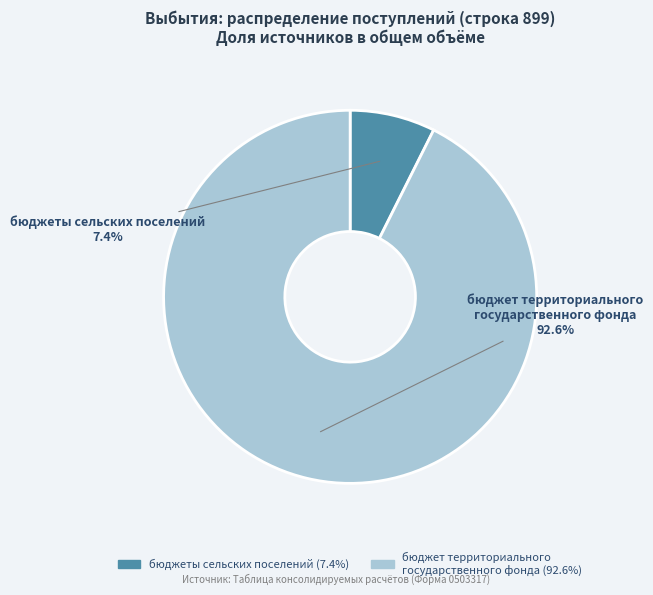

To the nearest percent, what is the difference between the largest and smallest slice percentages?

85%